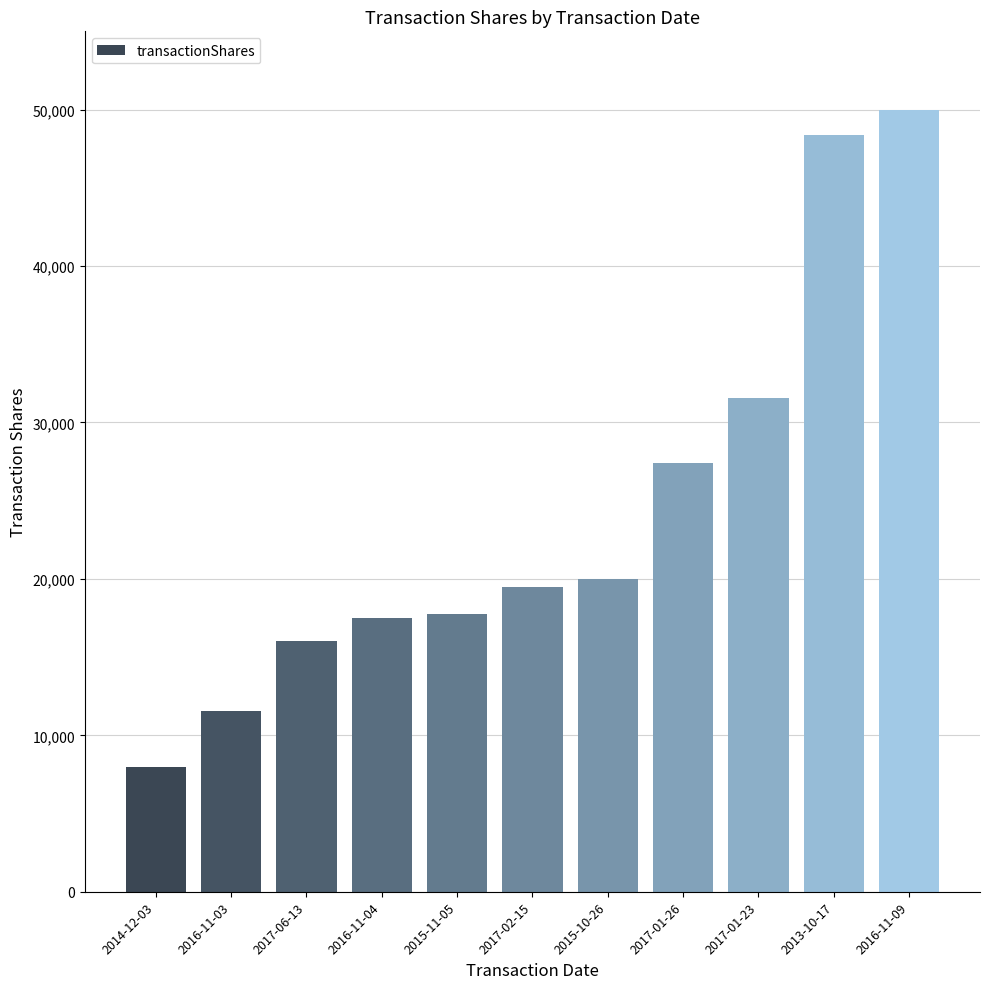

Is it true that the value at 2017-02-15 is 32903?

False